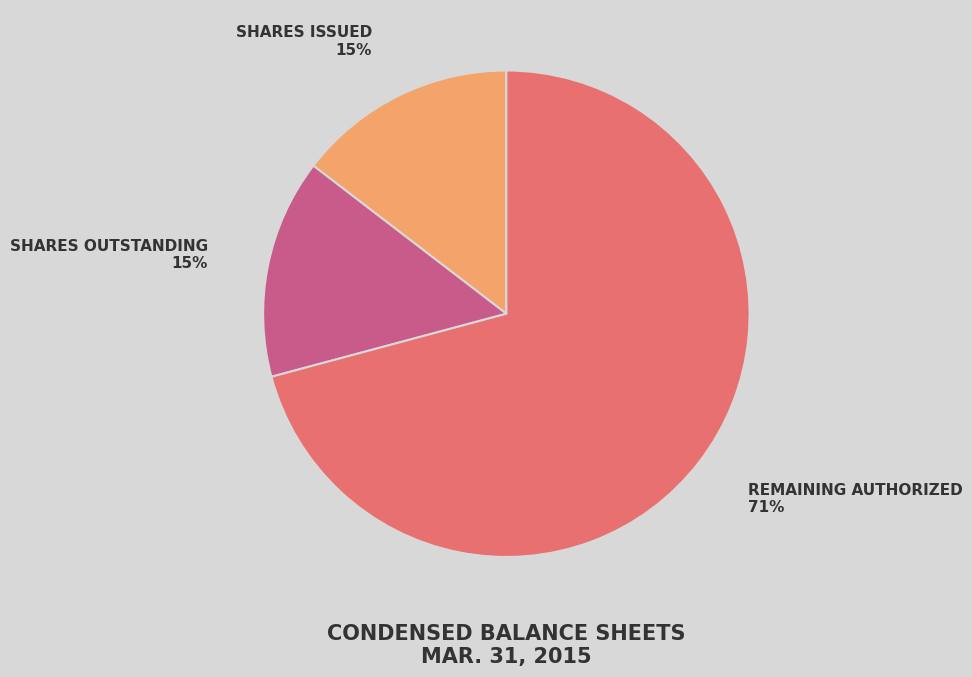

To the nearest percent, what is the average slice percentage?

33%